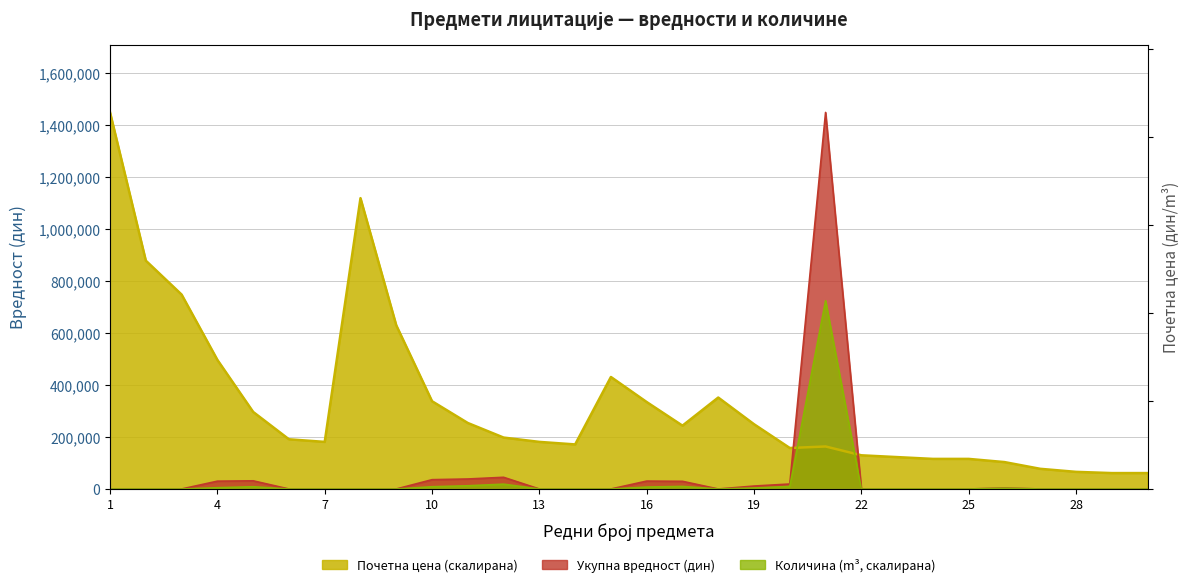

Reading left to right, what are all the values shown in this chart?

Укупна вредност (дин): 0.0	0.0	0.0	30125.4	31467.4	0.0	0.0	0.0	0.0	35843.5	38500.0	45000.0	0.0	0.0	0.0	30437.0	29560.7	0.0	11335.5	19125.3	1449857.6	0.0	0.0	0.0	0.0	3736.6	0.0	0.0	0.0	0.0
Количина (m3): 0.0	0.0	0.0	4960.0	8680.0	0.0	0.0	0.0	0.0	8680.0	12400.0	18600.0	0.0	0.0	0.0	7440.0	9920.0	0.0	3720.0	9920.0	724928.8	0.0	0.0	0.0	0.0	2951.2	0.0	0.0	0.0	0.0
Почетна цена (дин/m3): 1449857.6	879171.2	748553.4	497060.1	296687.4	191396.8	181315.4	1119776.0	630338.9	337947.3	254095.7	197996.7	181315.4	171597.1	431236.7	334801.8	243871.8	352104.1	249376.8	157780.9	163677.2	129701.7	122784.3	115866.3	115866.3	103618.3	77695.9	65964.6	61257.5	61257.5